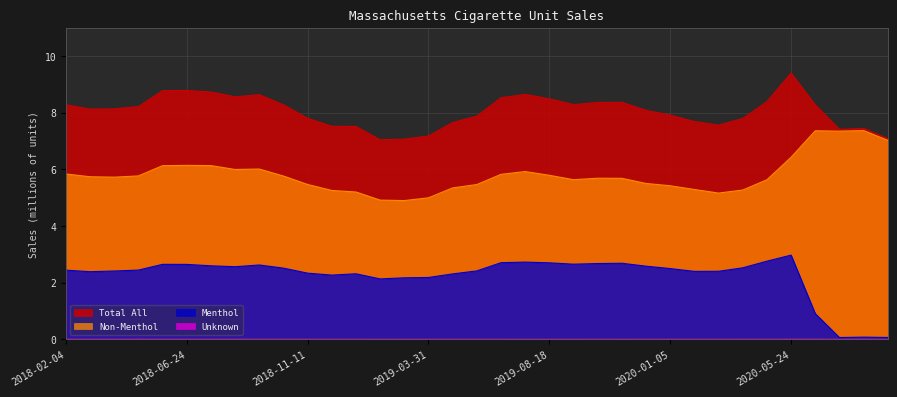

True or false: Unknown and Non-Menthol cross at least once.

False